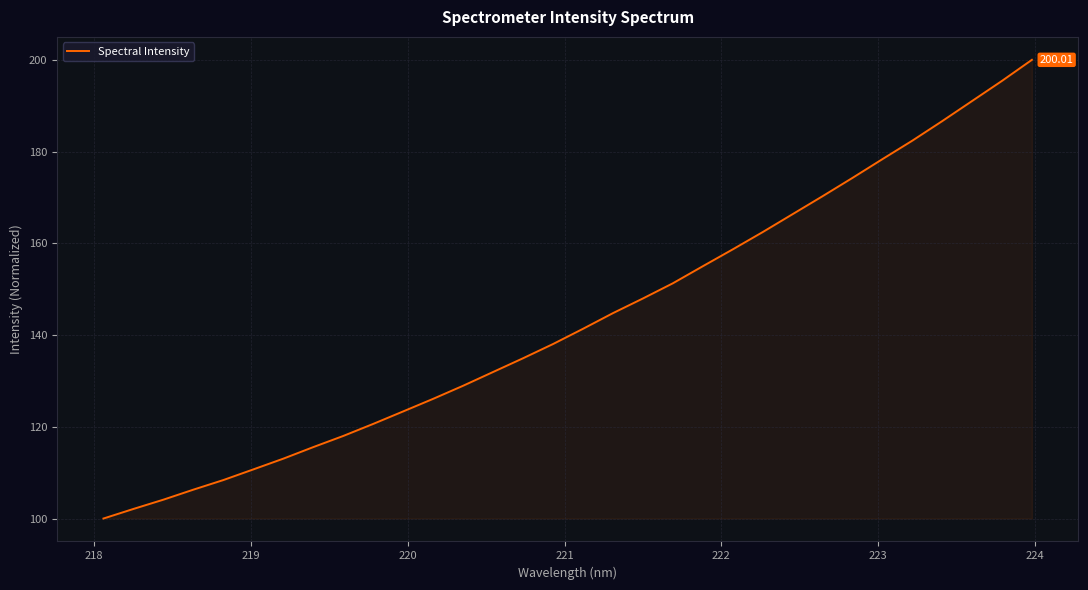

What is the difference between the maximum and minimum values?

100.0